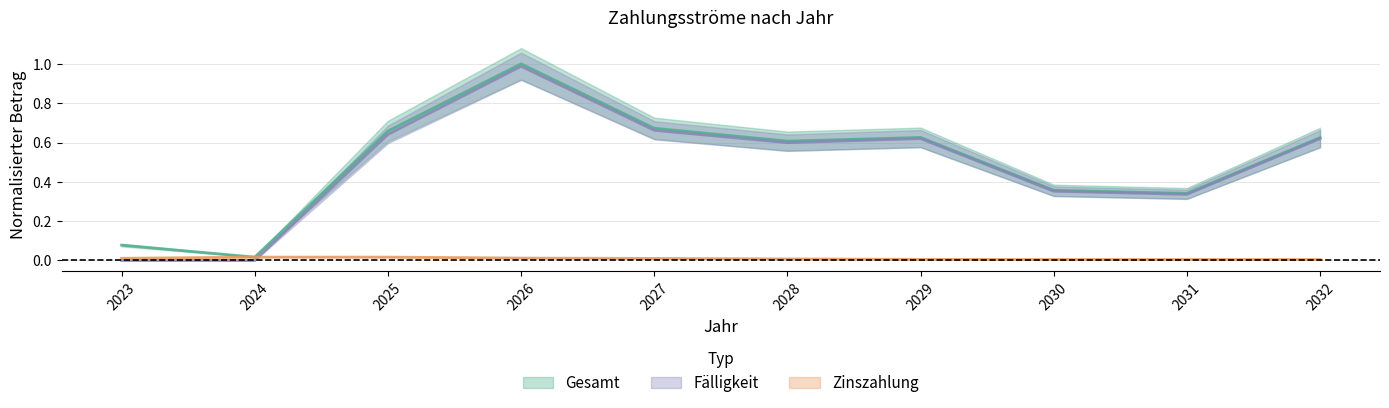

True or false: Fälligkeit has more than 2 points higher than both neighbors.

False